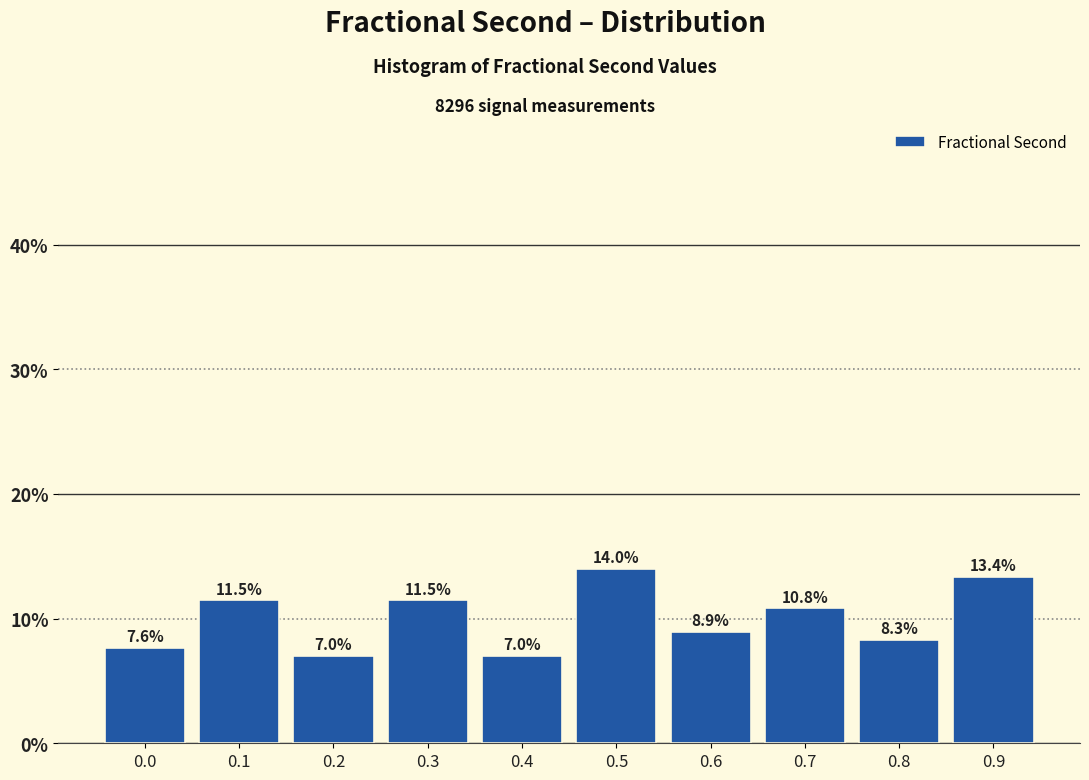

Reading left to right, list all the values displayed in this chart.

0.0=7.6	0.1=11.5	0.2=7.0	0.3=11.5	0.4=7.0	0.5=14.0	0.6=8.9	0.7=10.8	0.8=8.3	0.9=13.4